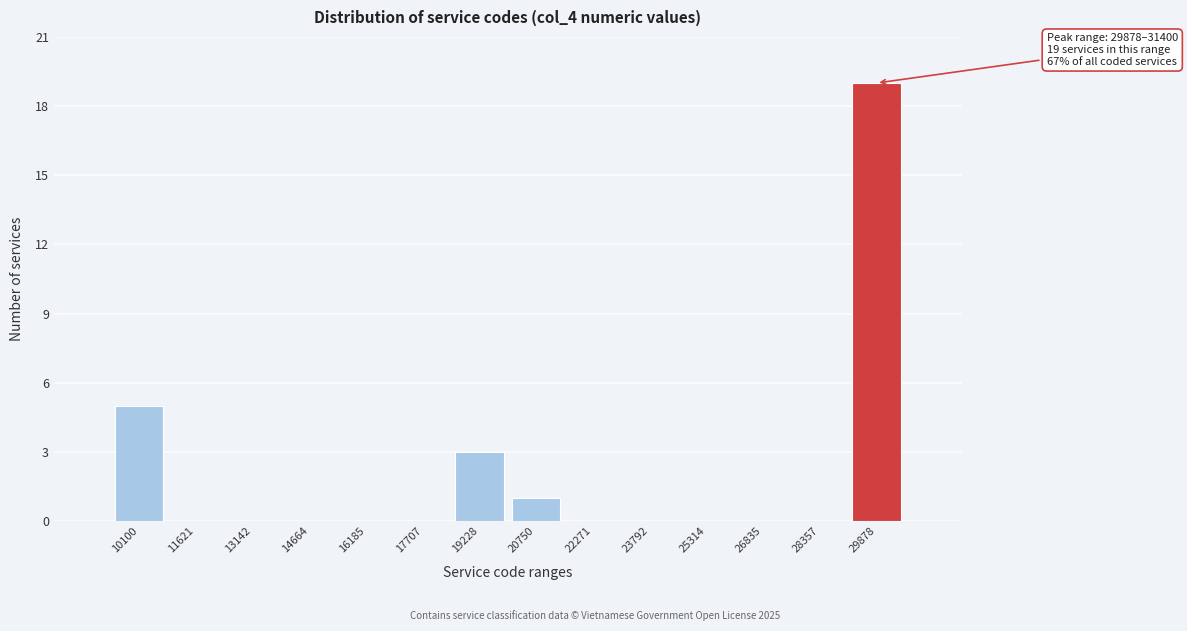

Reading left to right, transcribe all the data shown in this chart.

10100=5	11621=0	13142=0	14664=0	16185=0	17707=0	19228=3	20750=1	22271=0	23792=0	25314=0	26835=0	28357=0	29878=19